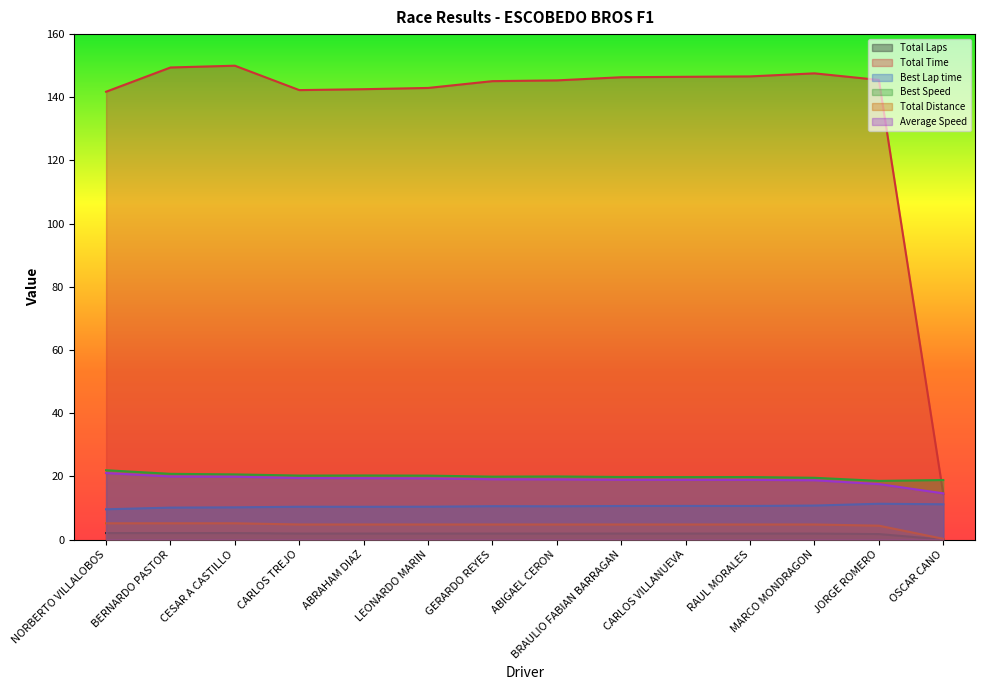

What are all the series names shown in the legend?

Total Laps, Total Time, Best Lap time, Best Speed, Total Distance, Average Speed